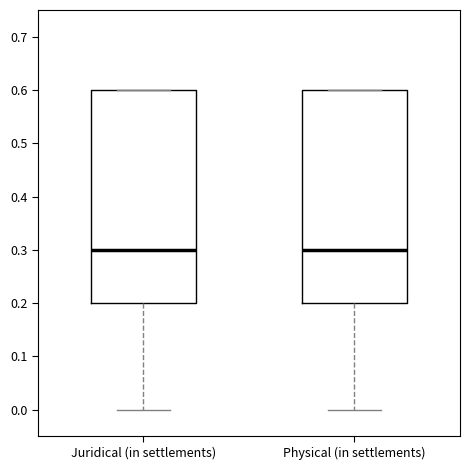

Reading left to right, read every box against the y-axis: the position of its median line, the range the box covers, and the ends of its whiskers. The values are not printed on the chart, so give them approximately, as read against the axis.

Juridical (in settlements): median 0.3, box 0.2 to 0.6, whiskers 0.0 to 0.6
Physical (in settlements): median 0.3, box 0.2 to 0.6, whiskers 0.0 to 0.6